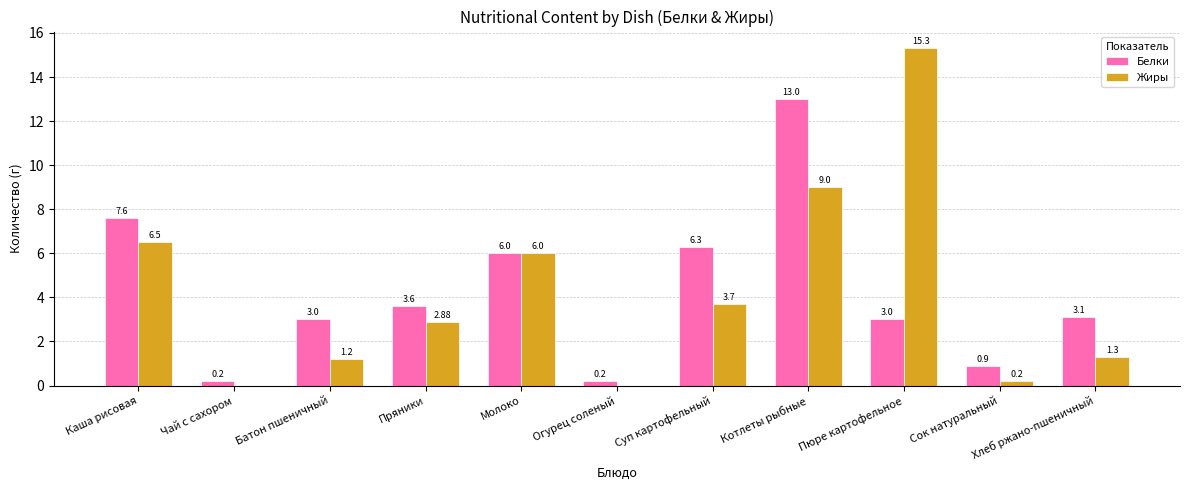

Where is Белки nearest to the value 6?

Молоко